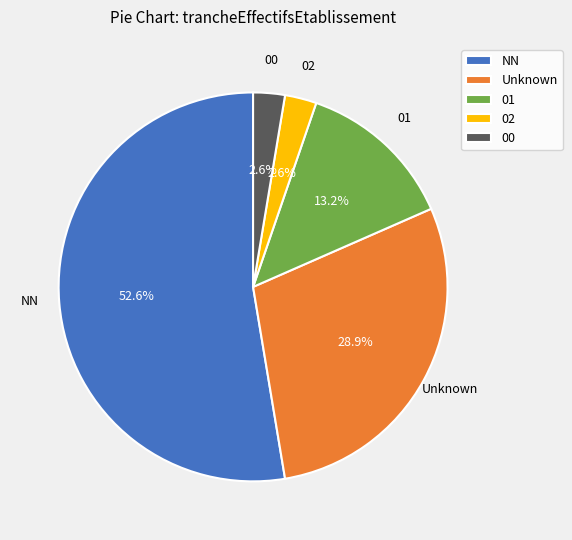

To the nearest percent, what percentage of the pie is 00?

3%